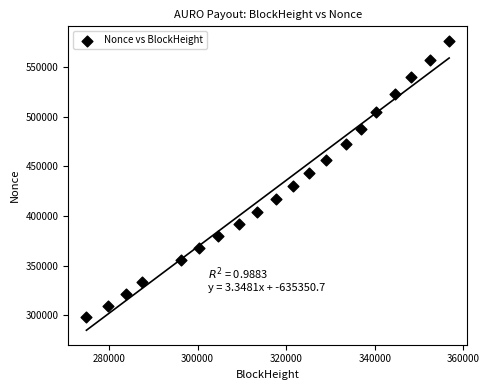

What is the range of X values (max minus min)?

81861